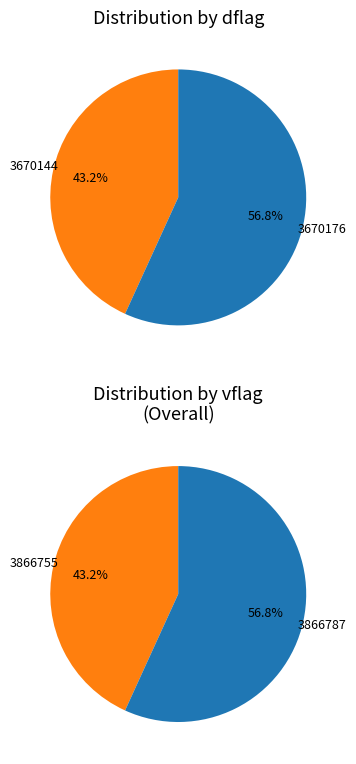

Is it true that 3866755 is 14% of the pie?

False